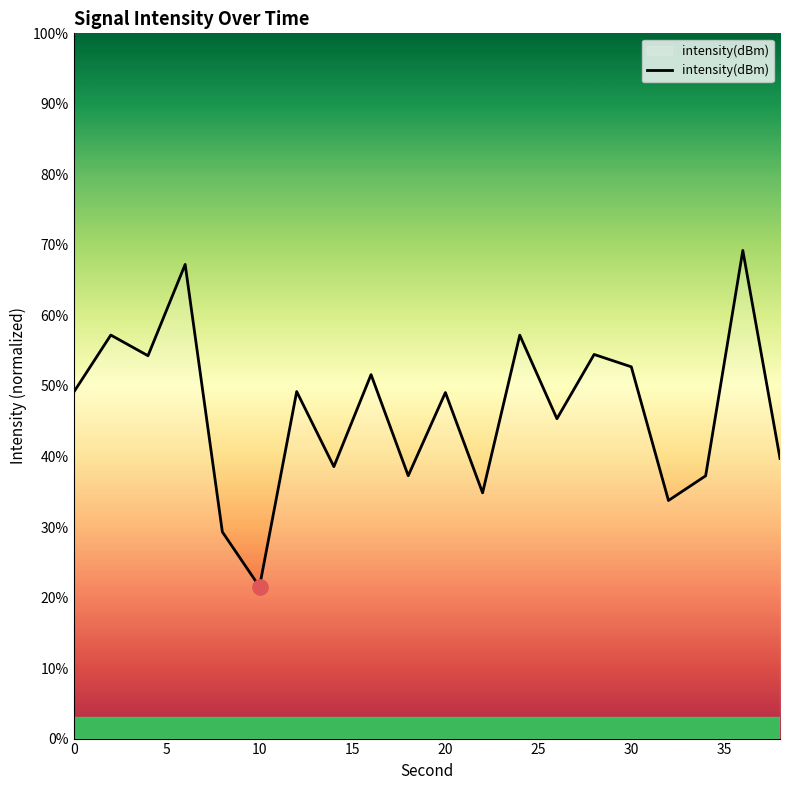

What is the difference between the maximum and minimum values?

47.7